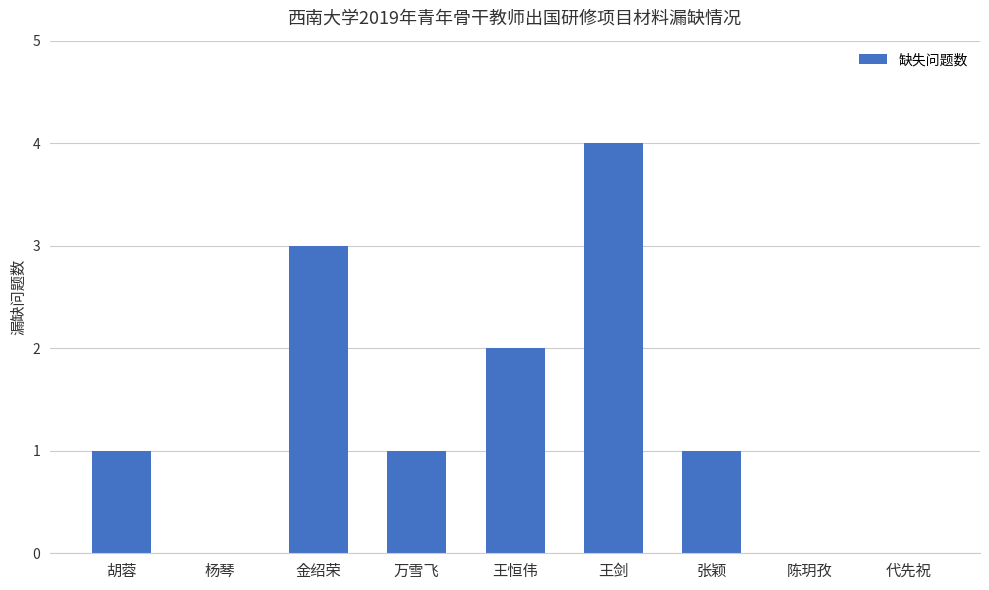

What is the sum of the values at 代先祝 and 王剑?

4